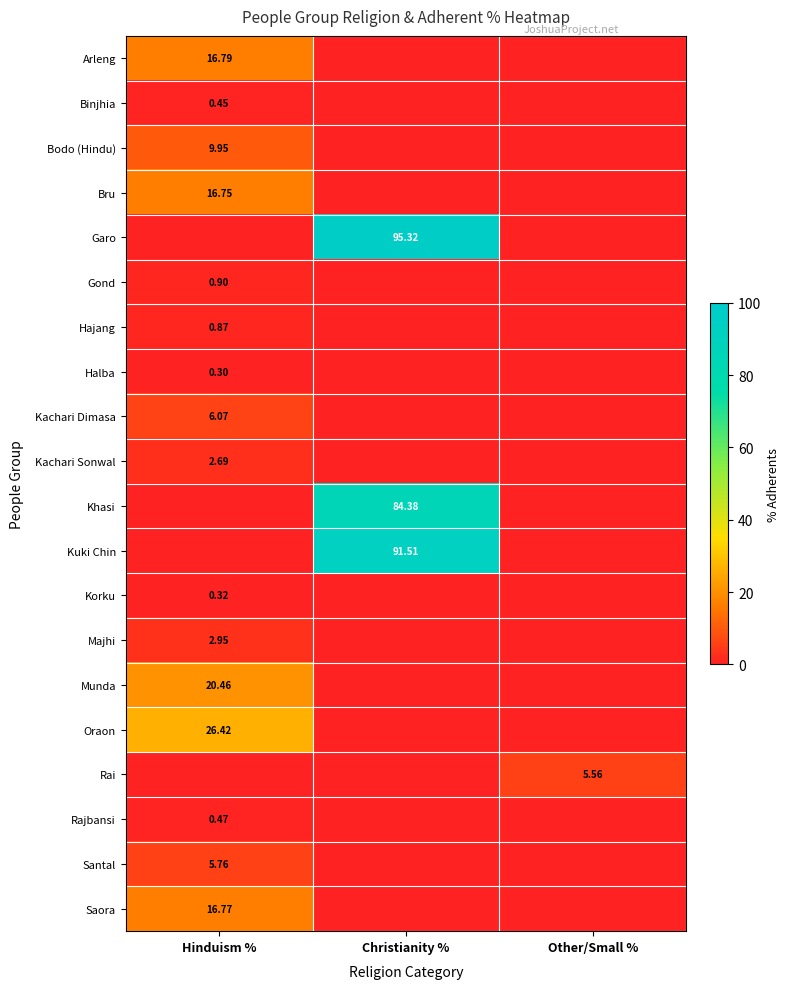

Between Hinduism % and Christianity %, which series saw the biggest shift?

Garo